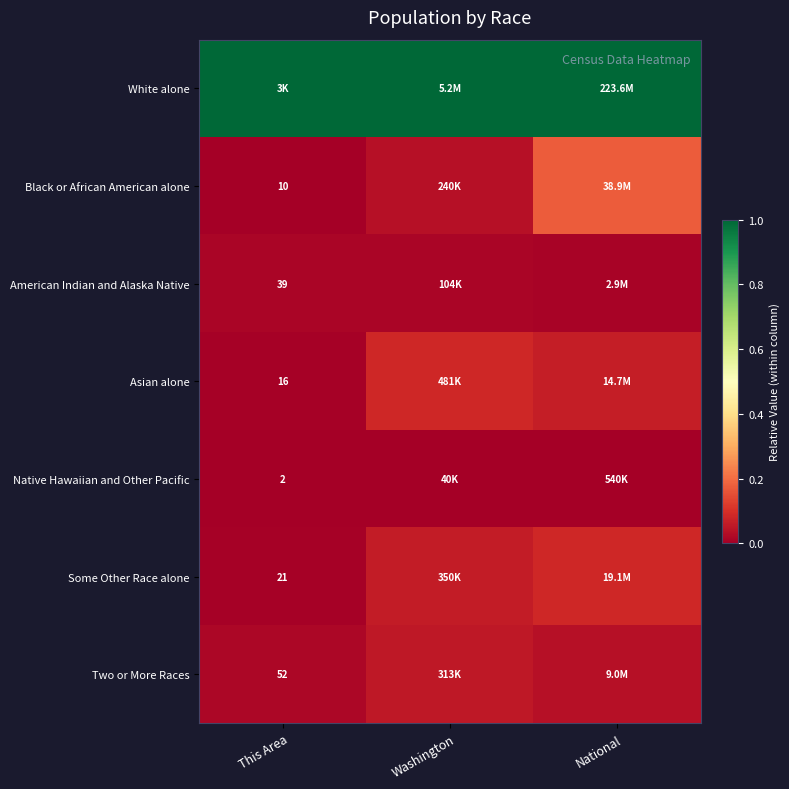

The Black or African American alone series shows 0.2 at National. True or false?

True